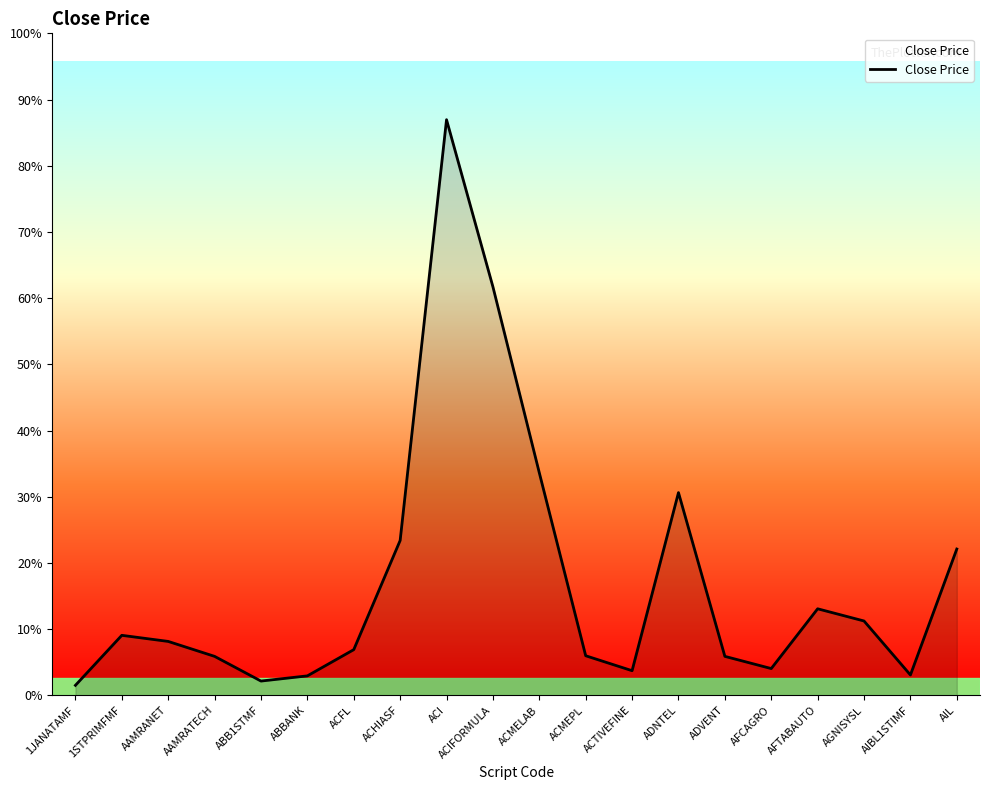

True or false: there are more than 2 points higher than both neighbors.

True